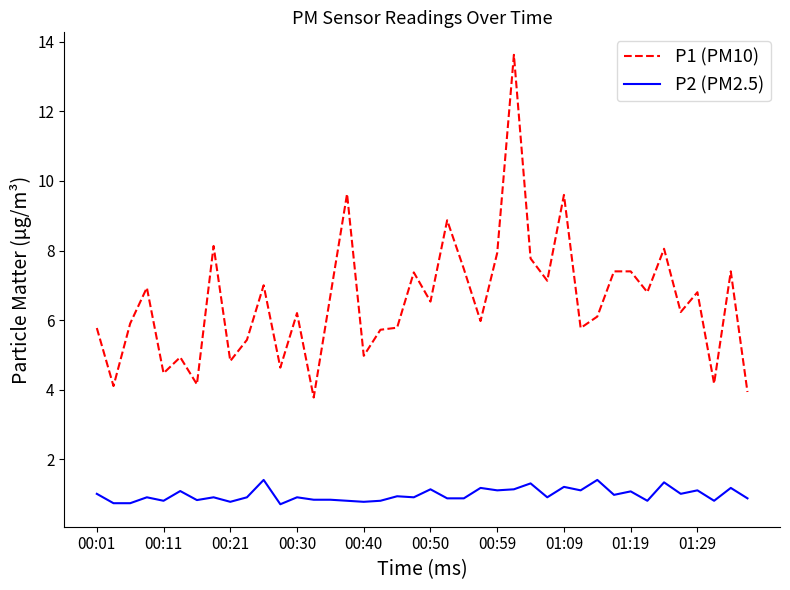

What is the maximum value shown in the chart?

13.6